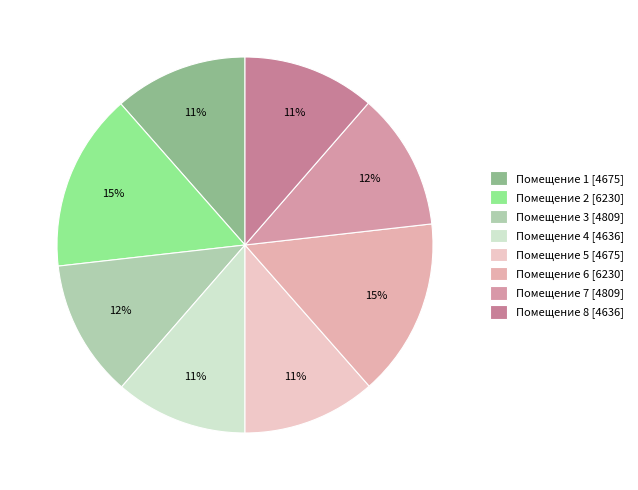

Rank the categories by value from lowest to highest.

4, 8, 1, 5, 3, 7, 2, 6